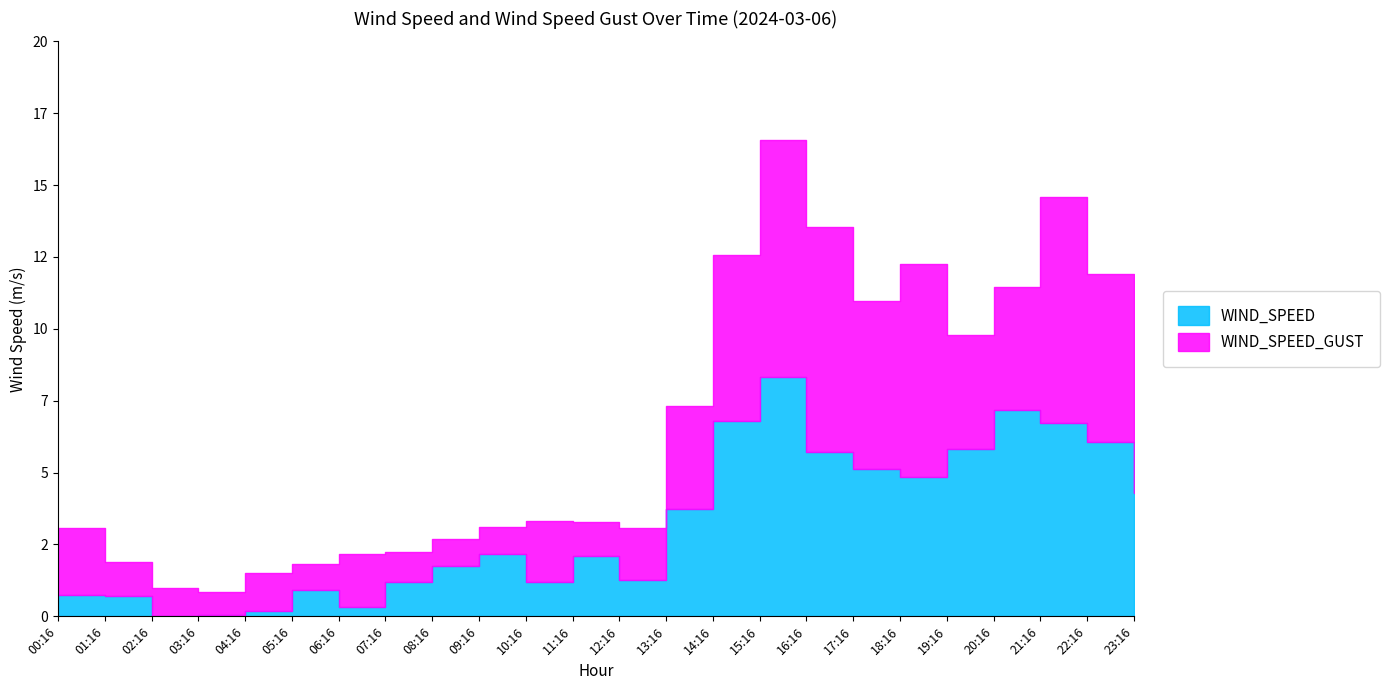

What is the label of the 11th point from the left?

10:16